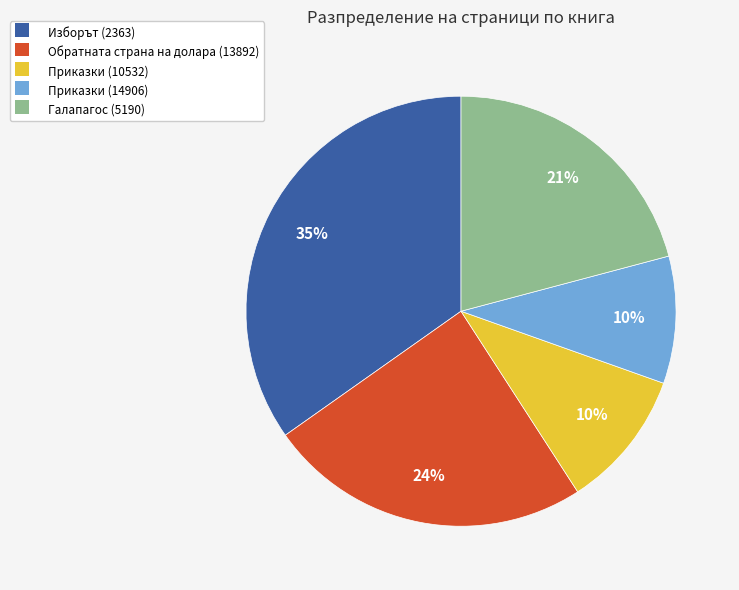

To the nearest percent, what is the average slice percentage?

20%